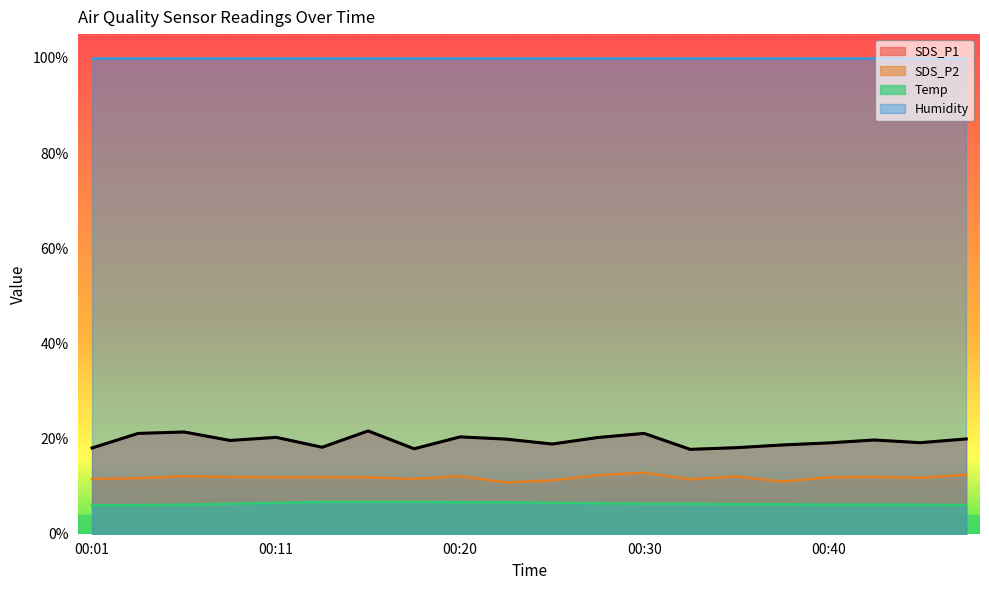

What is the difference between the highest and lowest values at 00:11?

93.4